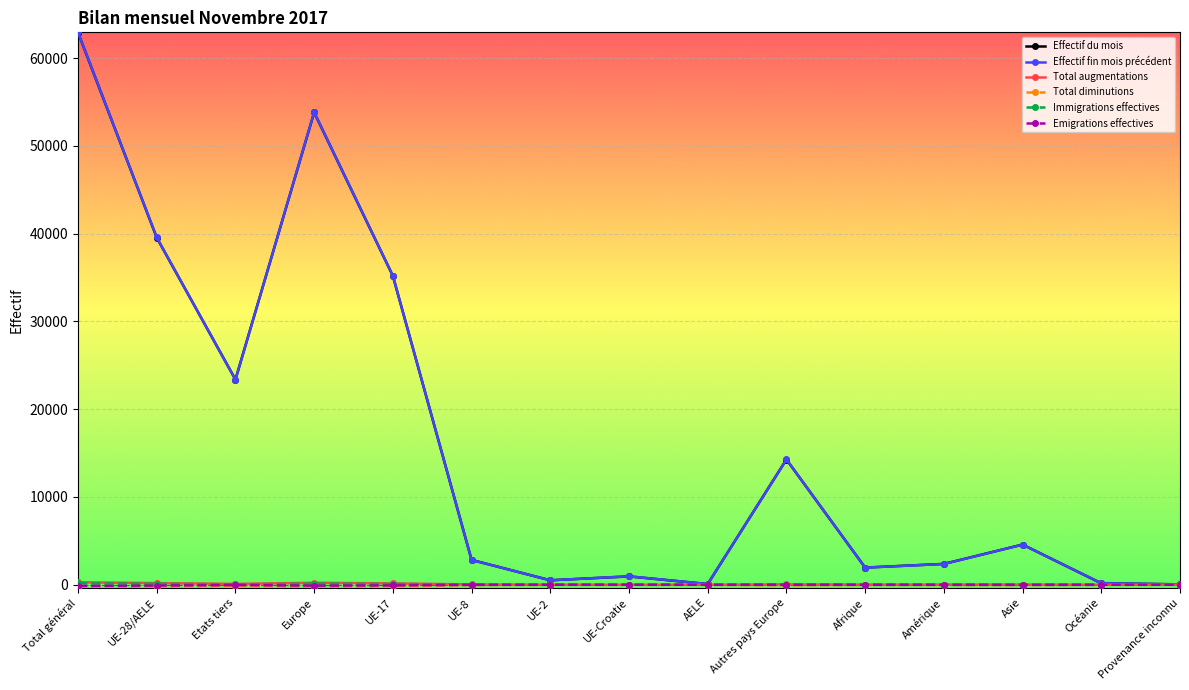

What is the difference between the second highest and minimum values in the Effectif fin mois précédent series?

53793